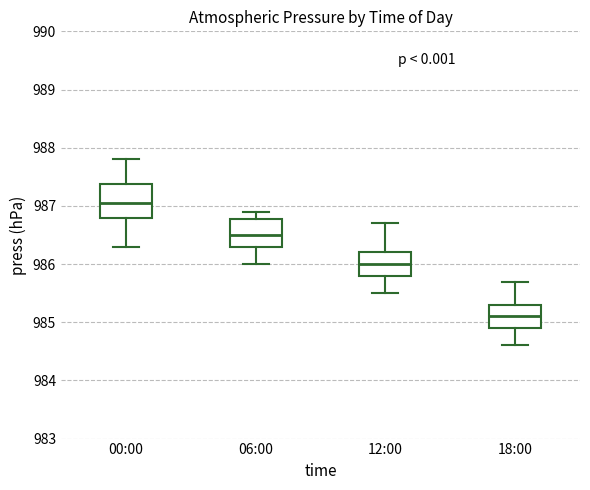

Which box's median line is the lowest?

18:00